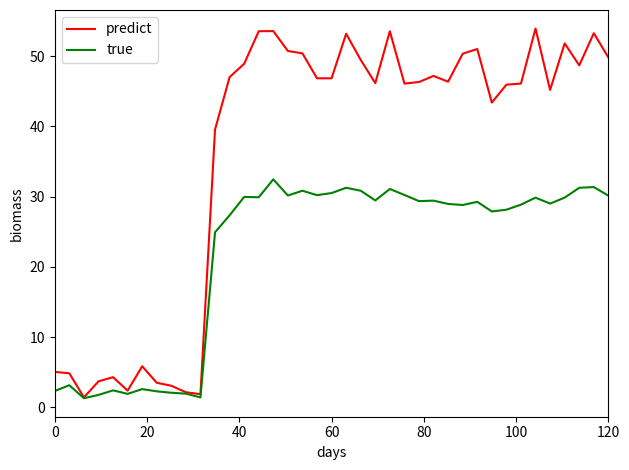

Rank the series by their maximum value, from highest to lowest.

predict, true